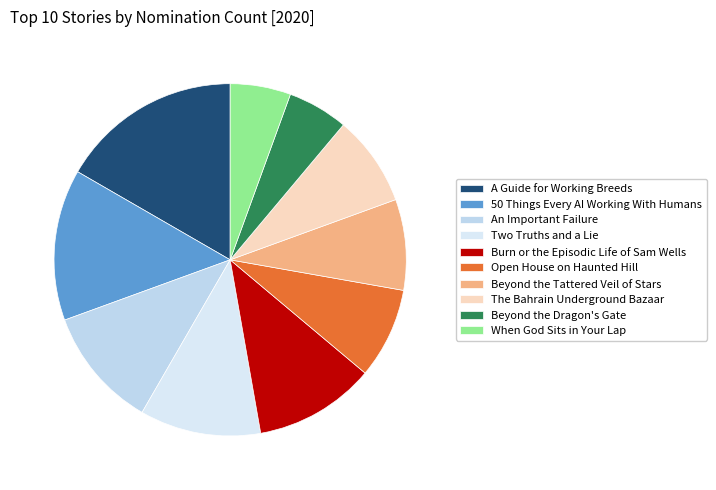

Which slice is the smallest?

Beyond the Dragon's Gate